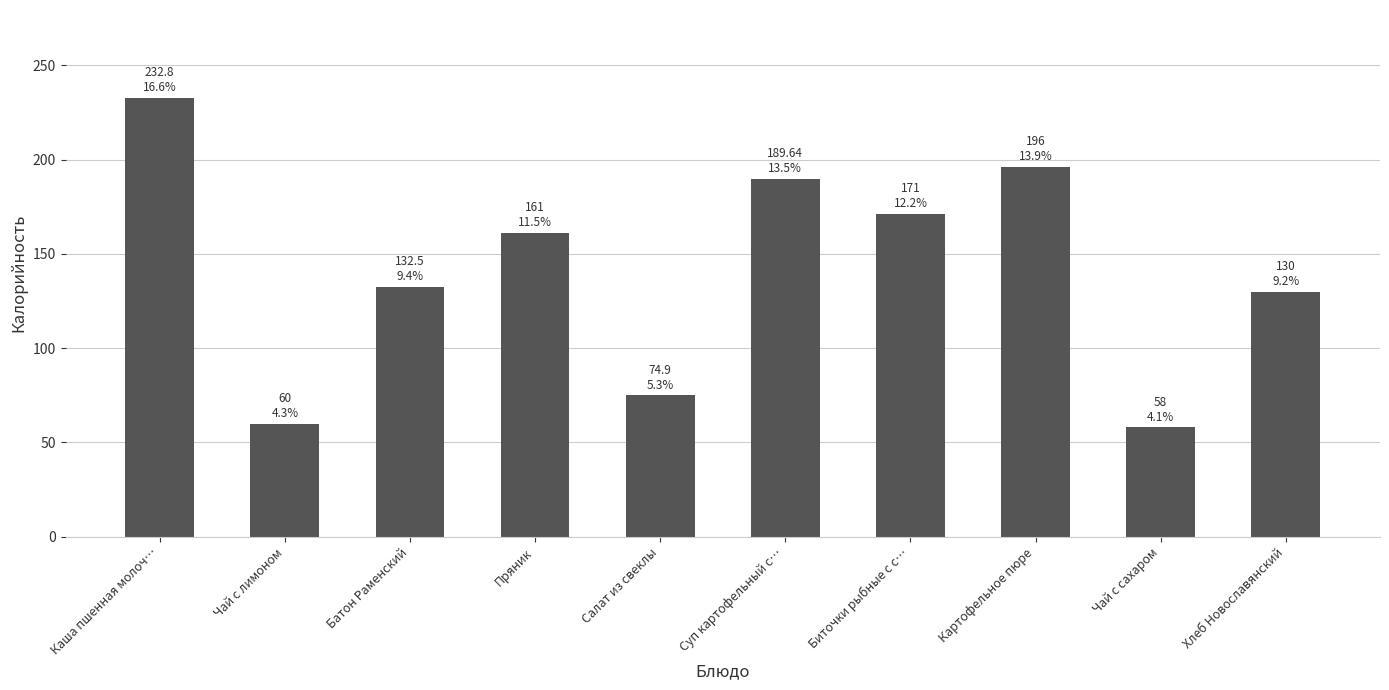

Reading right to left, list all the values displayed in this chart.

130.0	58.0	196.0	171.0	189.6	74.9	161.0	132.5	60.0	232.8